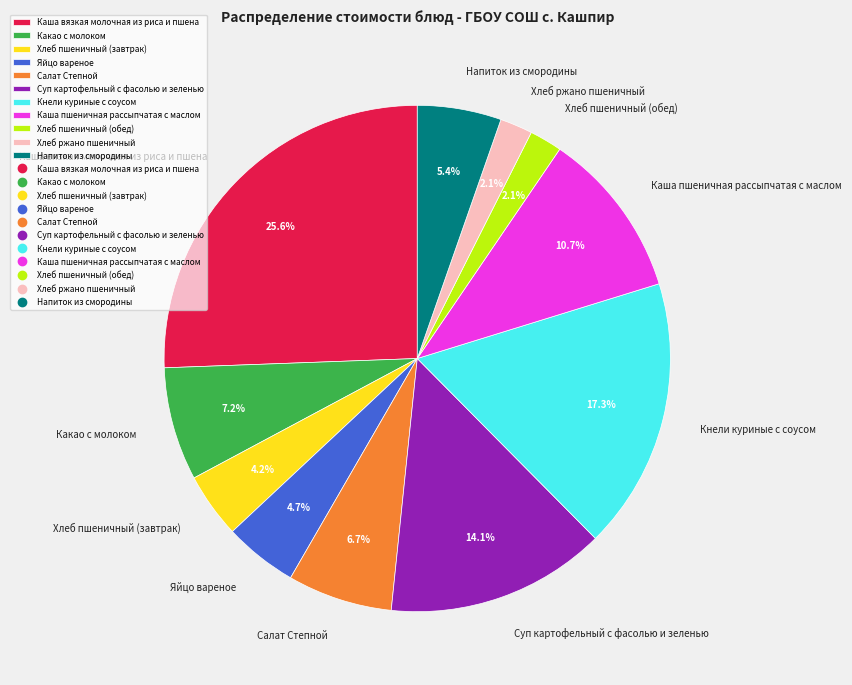

Which category has the biggest portion of the pie?

Каша вязкая молочная из риса и пшена